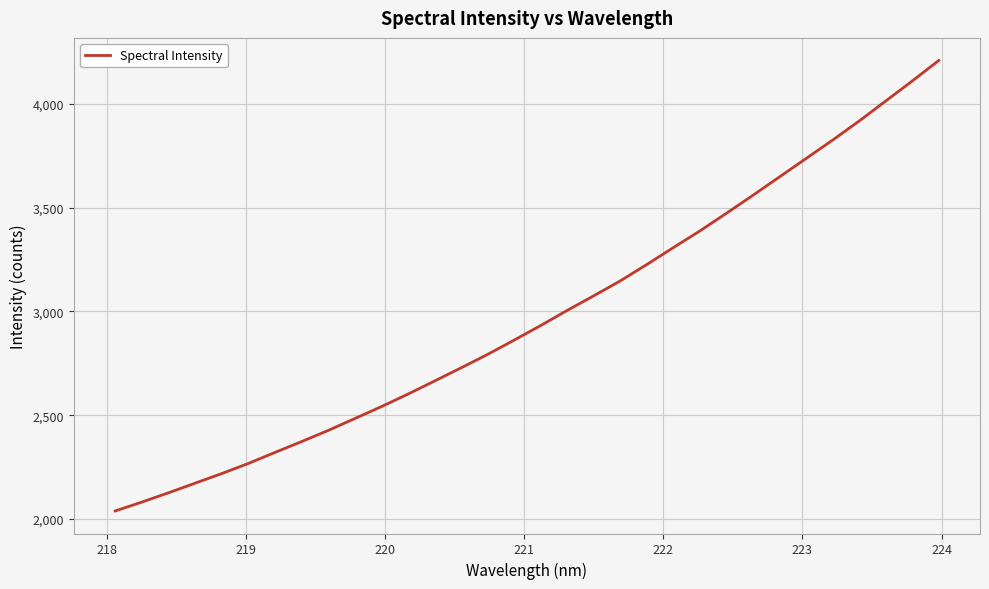

What is the difference between the maximum and minimum values?

2170.6